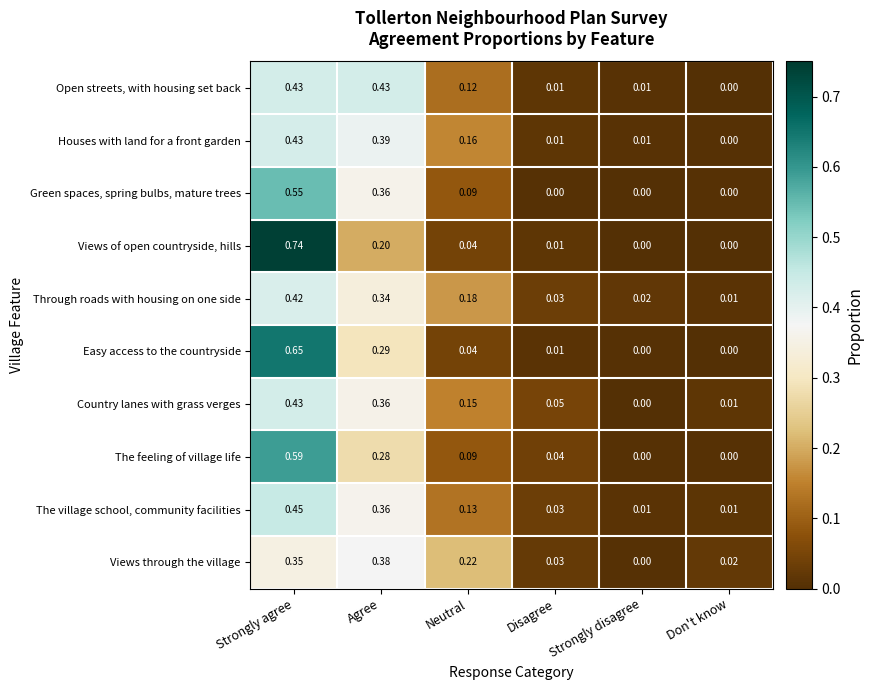

Between Strongly agree and Disagree, which series saw the biggest shift?

Views of open countryside, hills